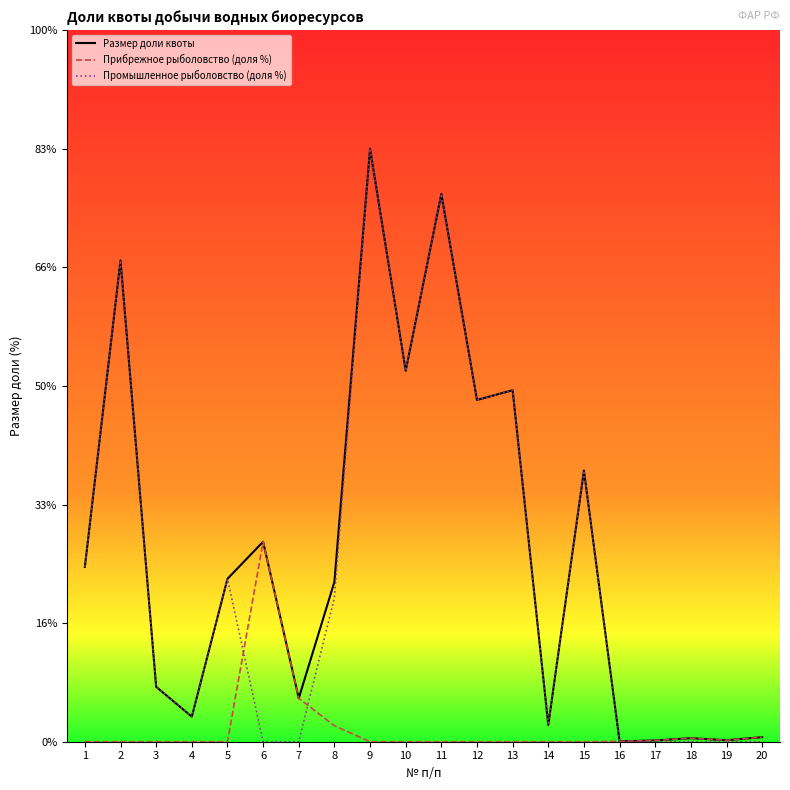

Does the chart have visible grid lines?

No